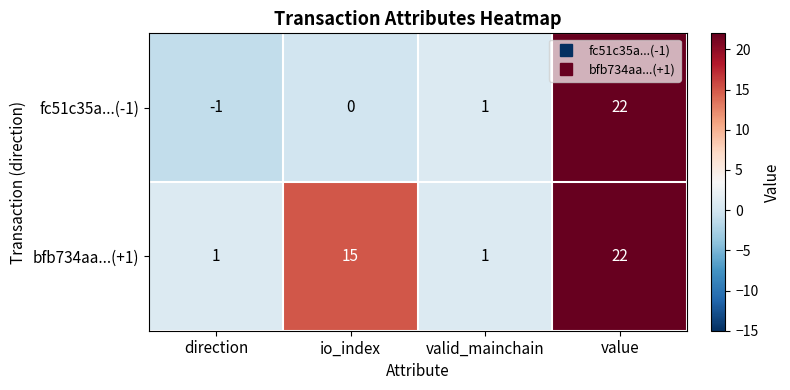

The bfb734aa...(+1) series shows 2 at valid_mainchain. True or false?

False